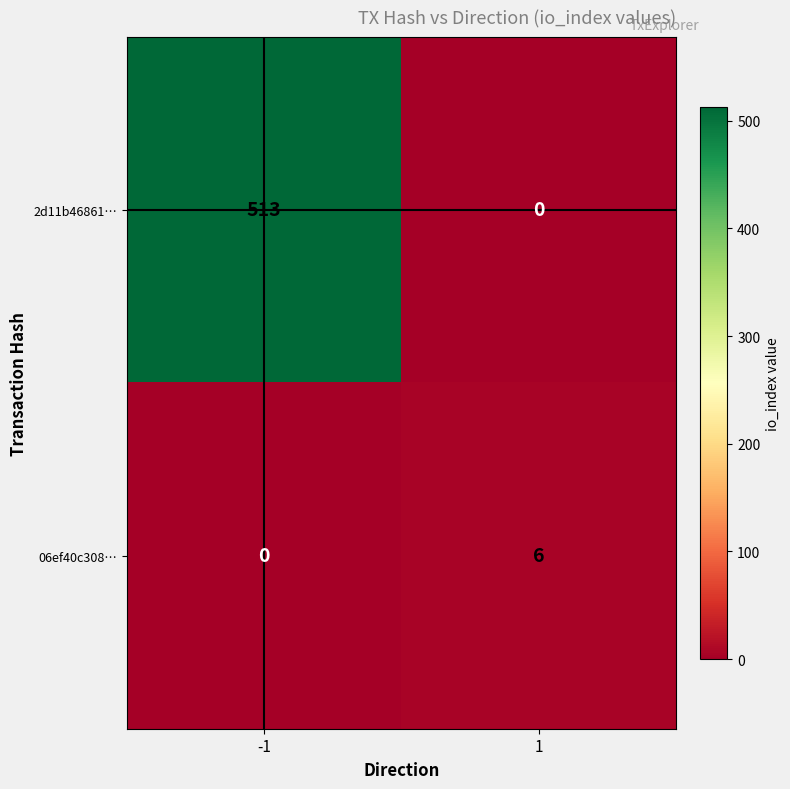

What is the approximate value of 06ef40c308… at 1?

6